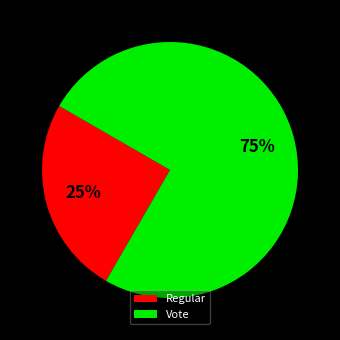

Which has a higher value, Vote or Regular?

Vote